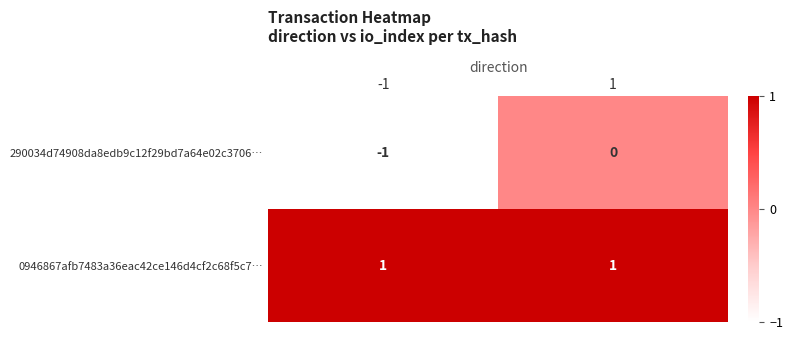

Reading left to right, transcribe all the data shown in this chart.

290034d74908da8edb9c12f29bd7a64e02c3706…: -1	0
0946867afb7483a36eac42ce146d4cf2c68f5c7…: 1	1